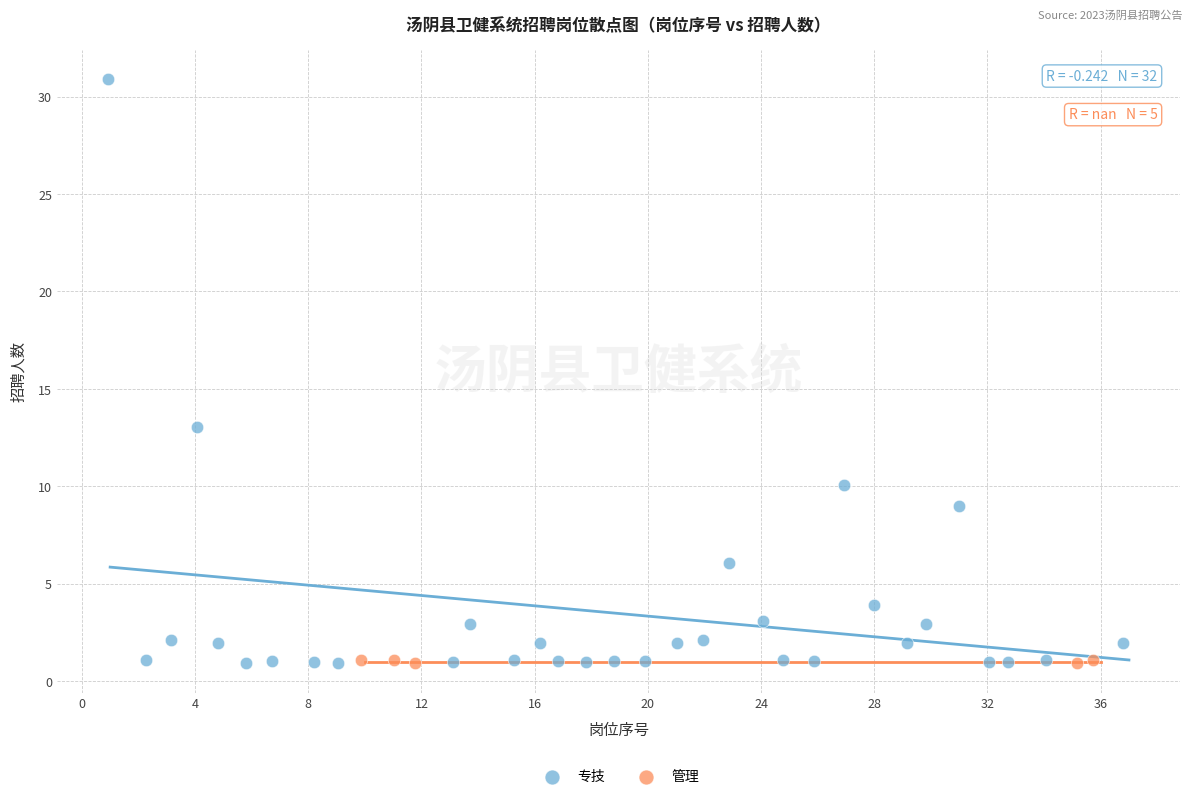

Which series has the widest spread of Y values?

专技